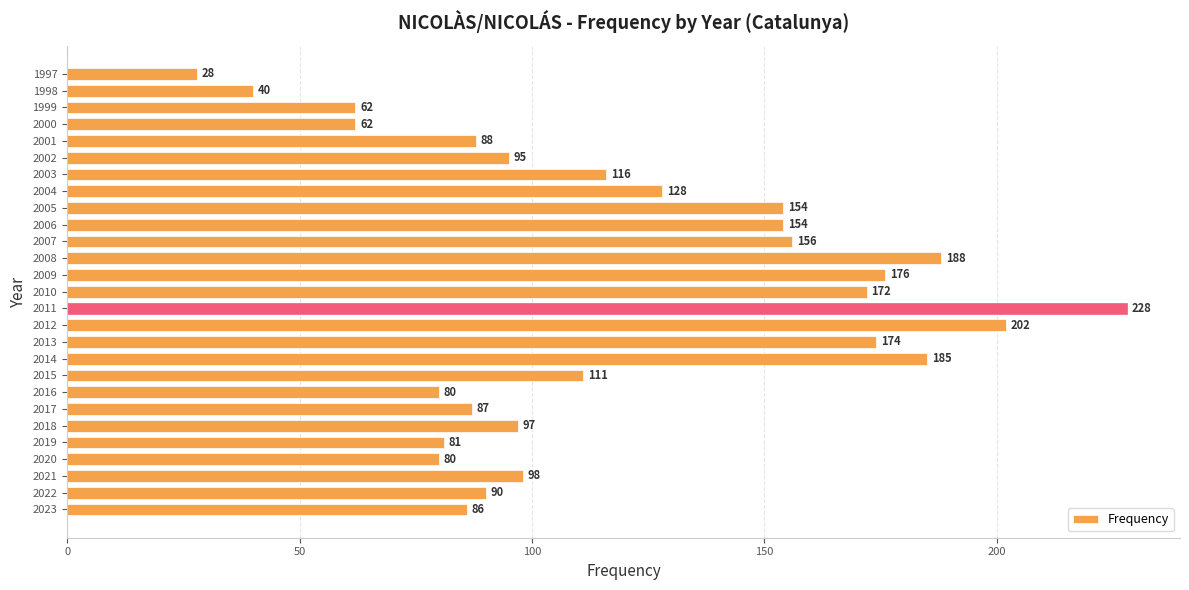

How many bars are there in total?

27